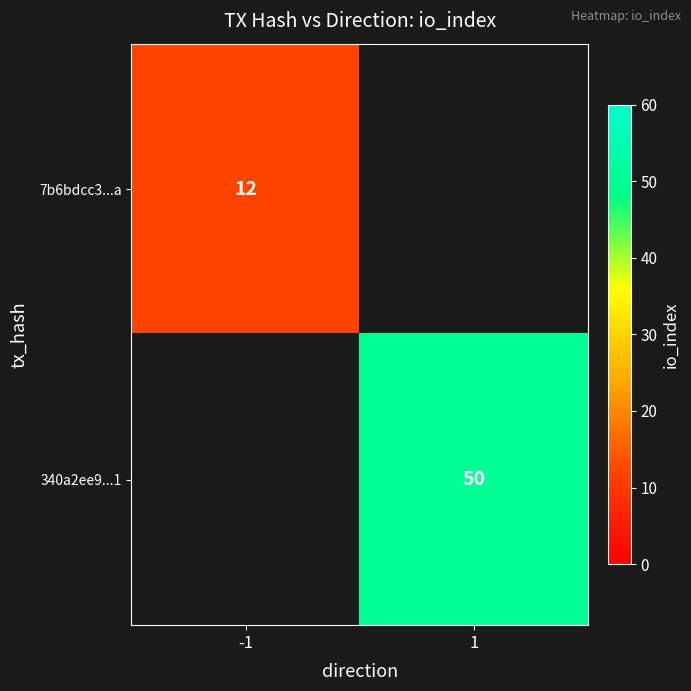

The 340a2ee9...1 series shows 31 at 1. True or false?

False